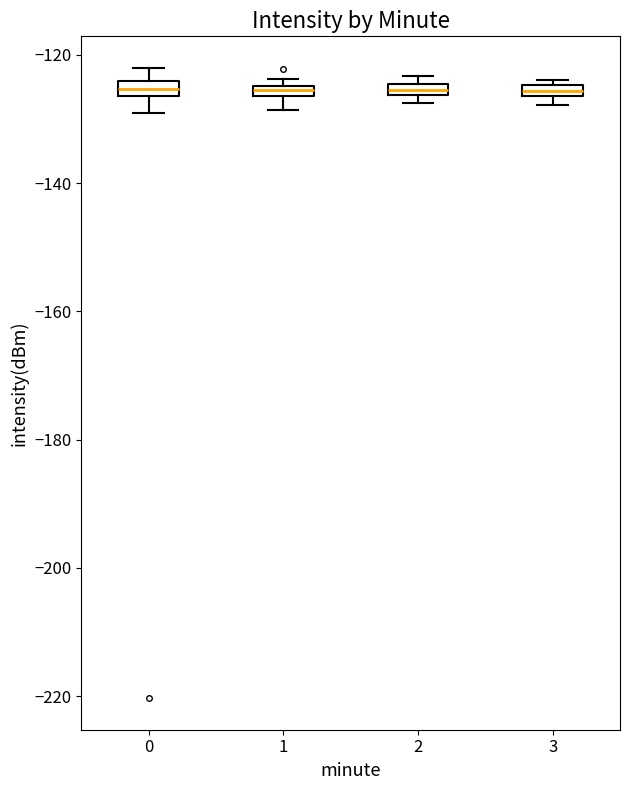

Where is the upper edge of the box at x = 2 on the y-axis? The values are not printed on the chart, so give them approximately, as read against the axis.

-124